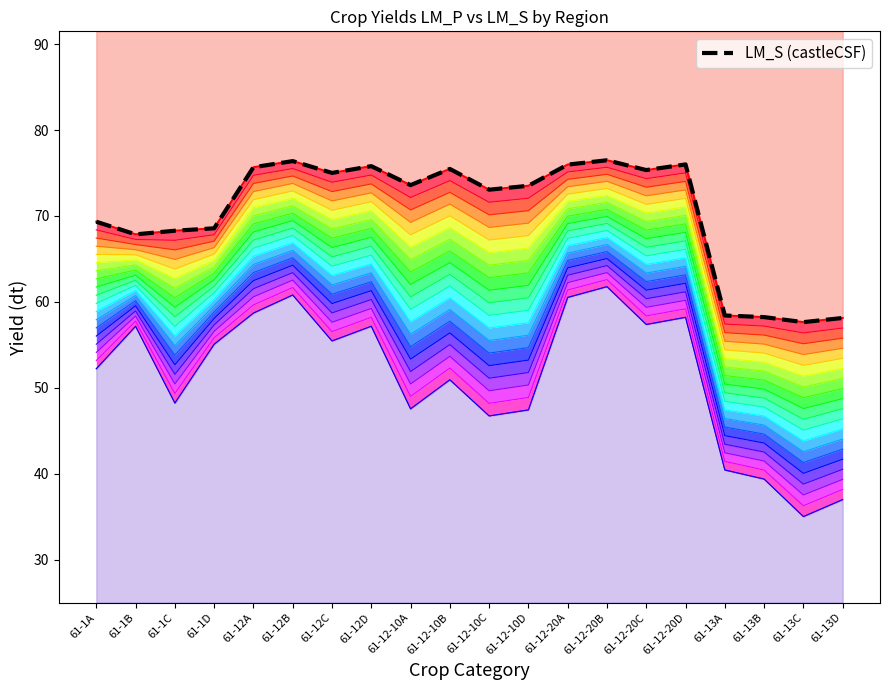

Does the chart display data point markers on the line(s)?

No